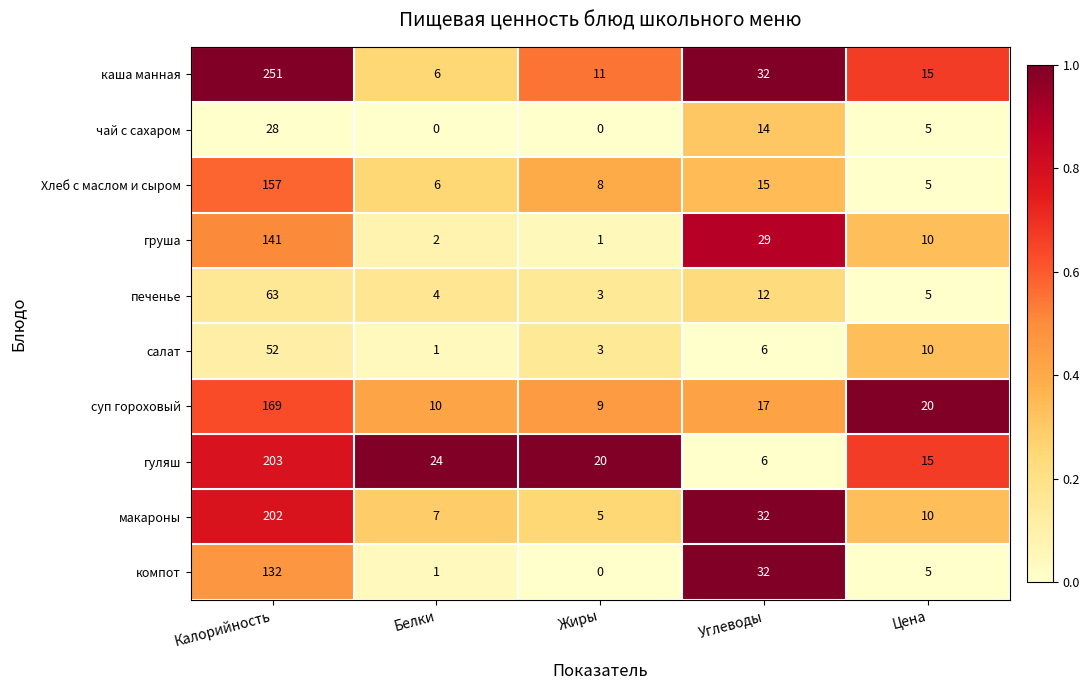

How many data points does each series have?

5